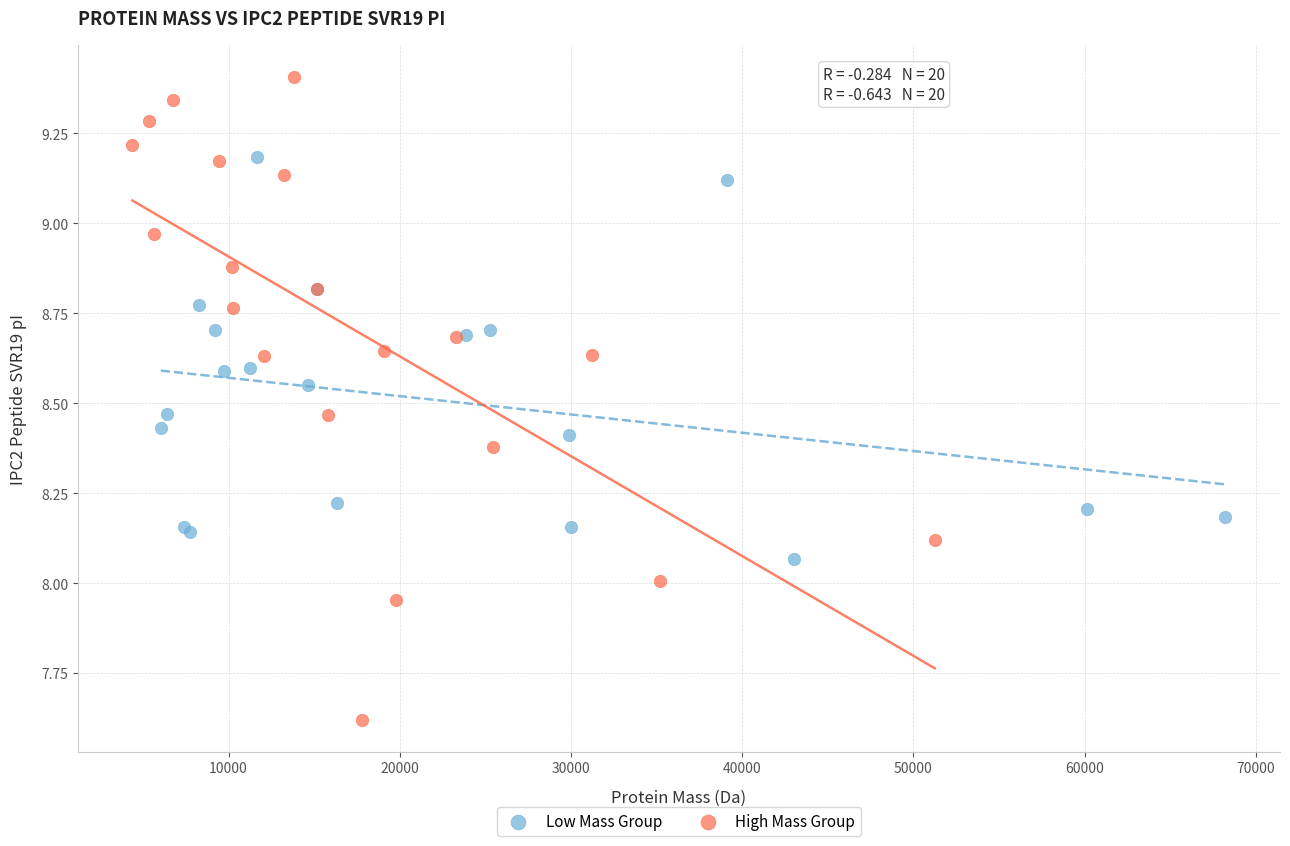

Which series contains the highest Y value?

High Mass Group